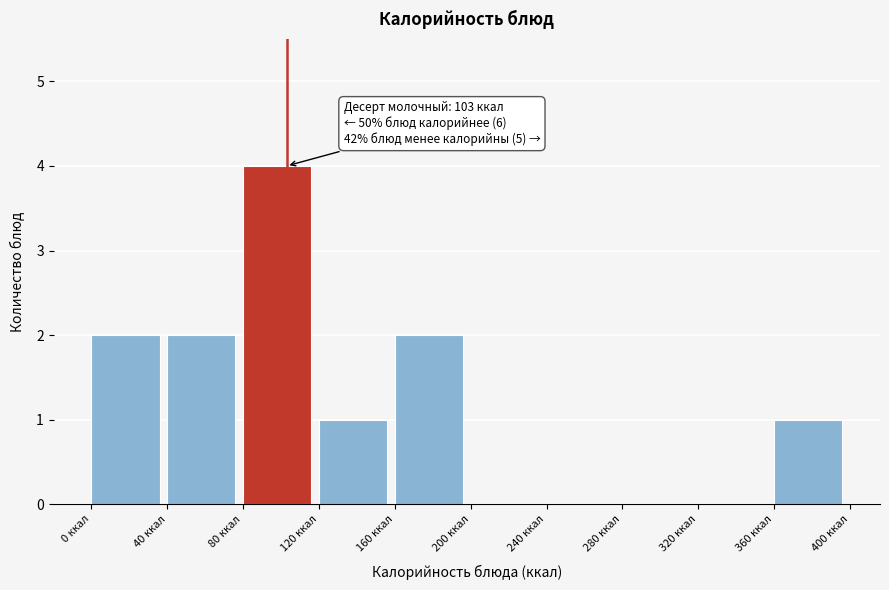

Over which range of the x-axis is the bar tallest?

80 to 120